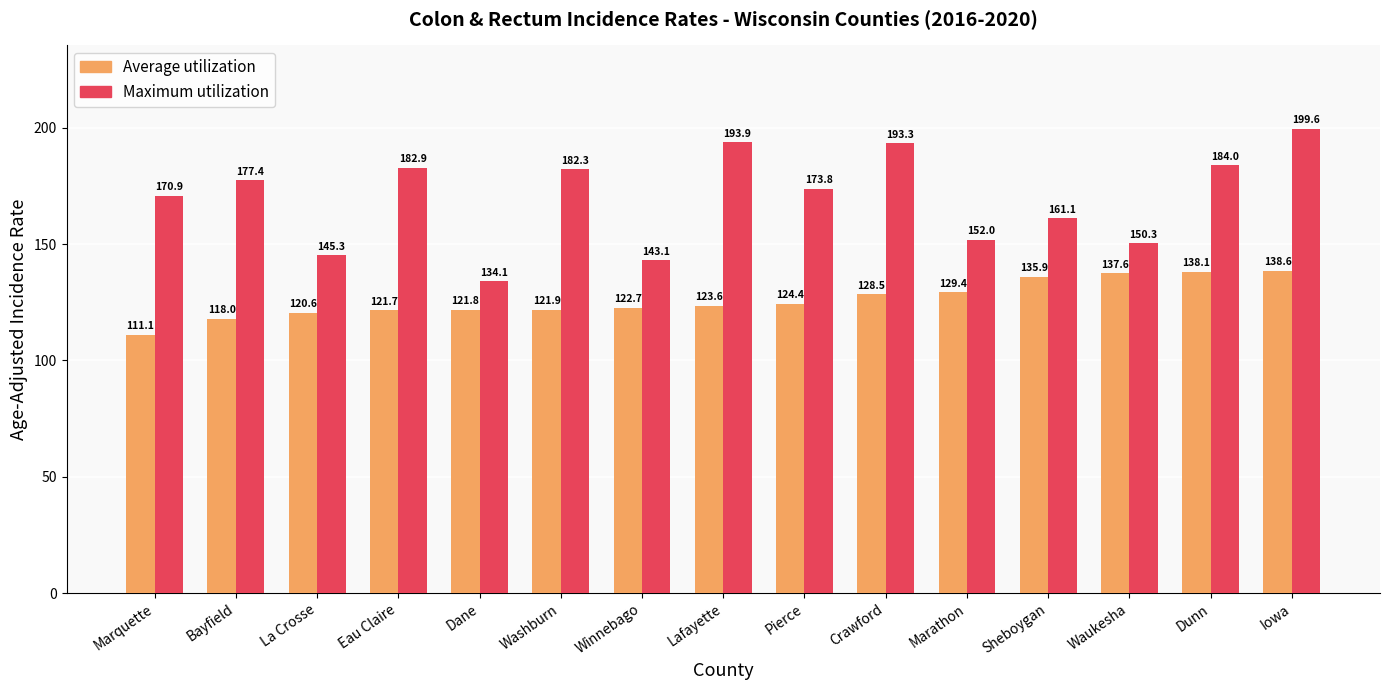

Which series has the largest total across all categories?

Maximum utilization